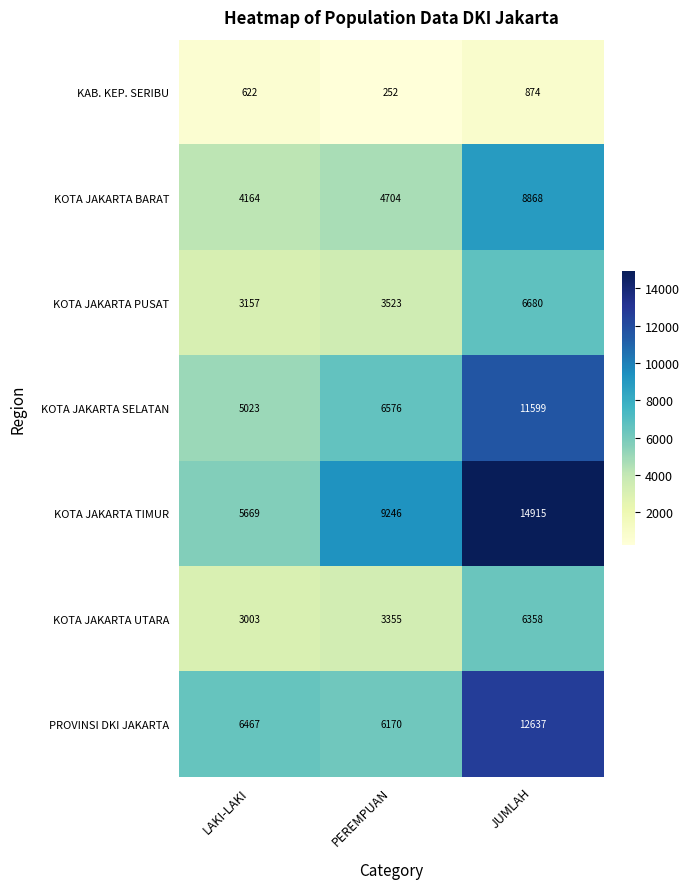

The value of KOTA JAKARTA UTARA at JUMLAH is 6358. True or false?

True